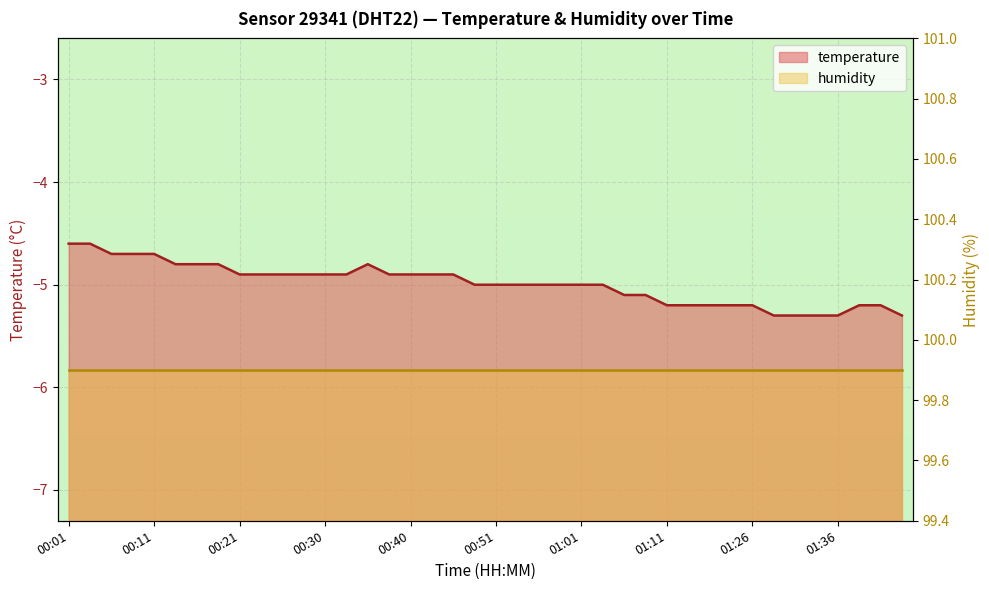

Reading left to right, list all the values displayed in this chart.

00:01=-4.6	00:03=-4.6	00:06=-4.7	00:08=-4.7	00:11=-4.7	00:13=-4.8	00:16=-4.8	00:18=-4.8	00:21=-4.9	00:23=-4.9	00:25=-4.9	00:28=-4.9	00:30=-4.9	00:33=-4.9	00:35=-4.8	00:38=-4.9	00:40=-4.9	00:43=-4.9	00:45=-4.9	00:48=-5.0	00:51=-5.0	00:53=-5.0	00:56=-5.0	00:58=-5.0	01:01=-5.0	01:03=-5.0	01:06=-5.1	01:08=-5.1	01:11=-5.2	01:13=-5.2	01:16=-5.2	01:18=-5.2	01:26=-5.2	01:29=-5.3	01:31=-5.3	01:34=-5.3	01:36=-5.3	01:39=-5.2	01:41=-5.2	01:44=-5.3